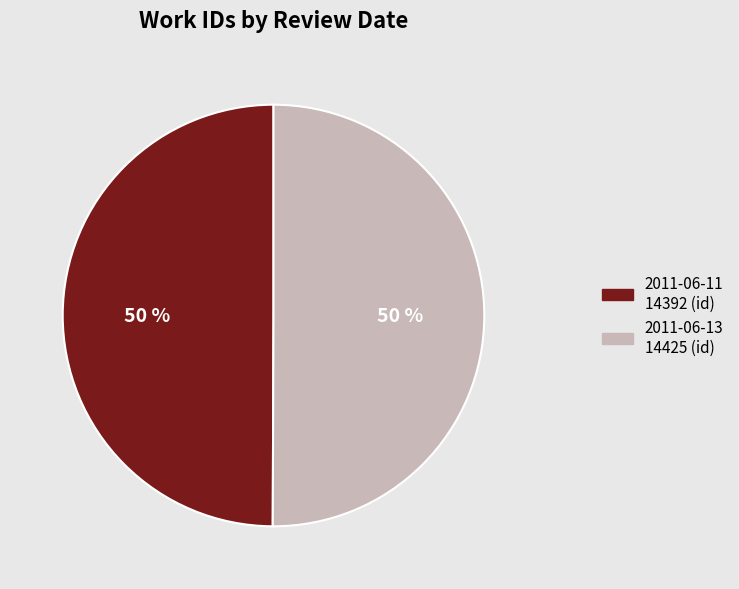

Is the sum of 2011-06-13 and 2011-06-11 greater than half?

Yes